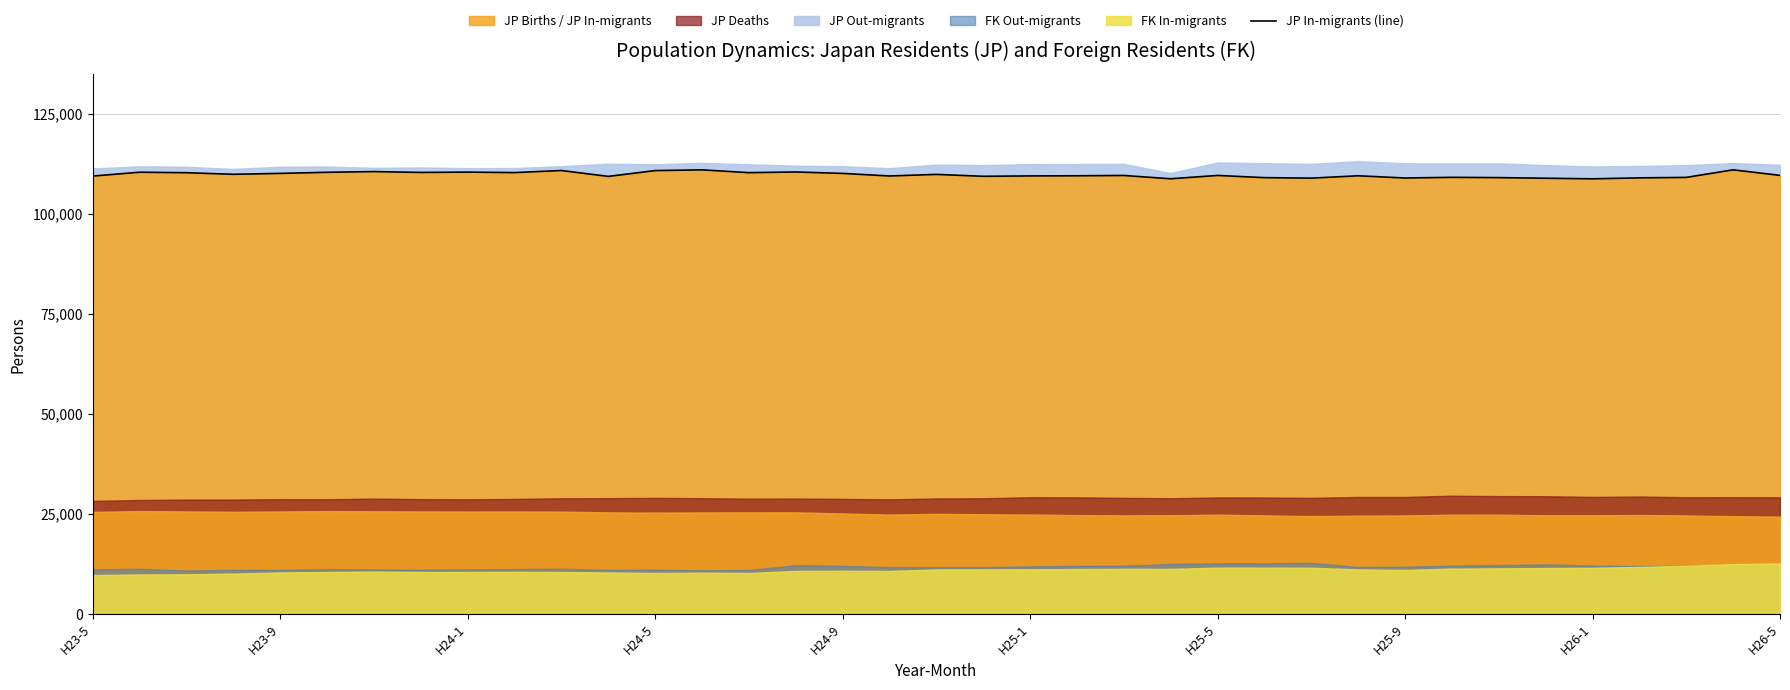

The value at H26-5 is 68076. True or false?

False